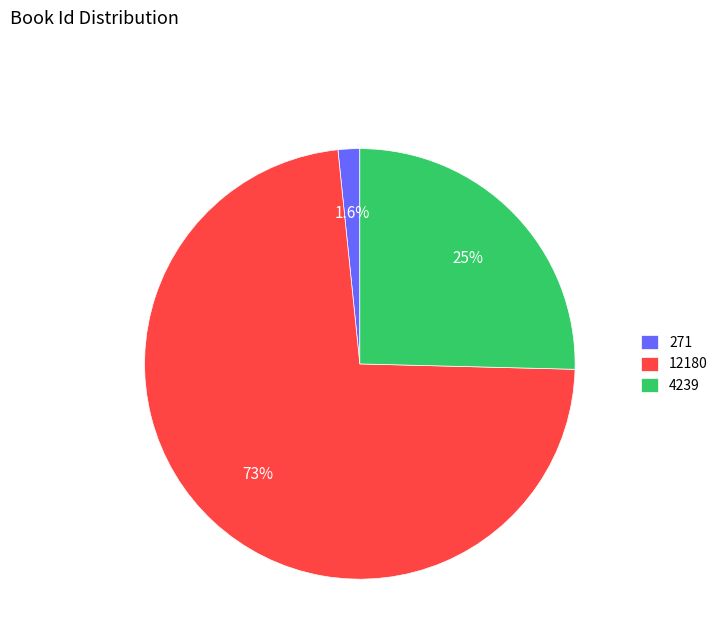

What is the largest slice in the pie chart?

12180